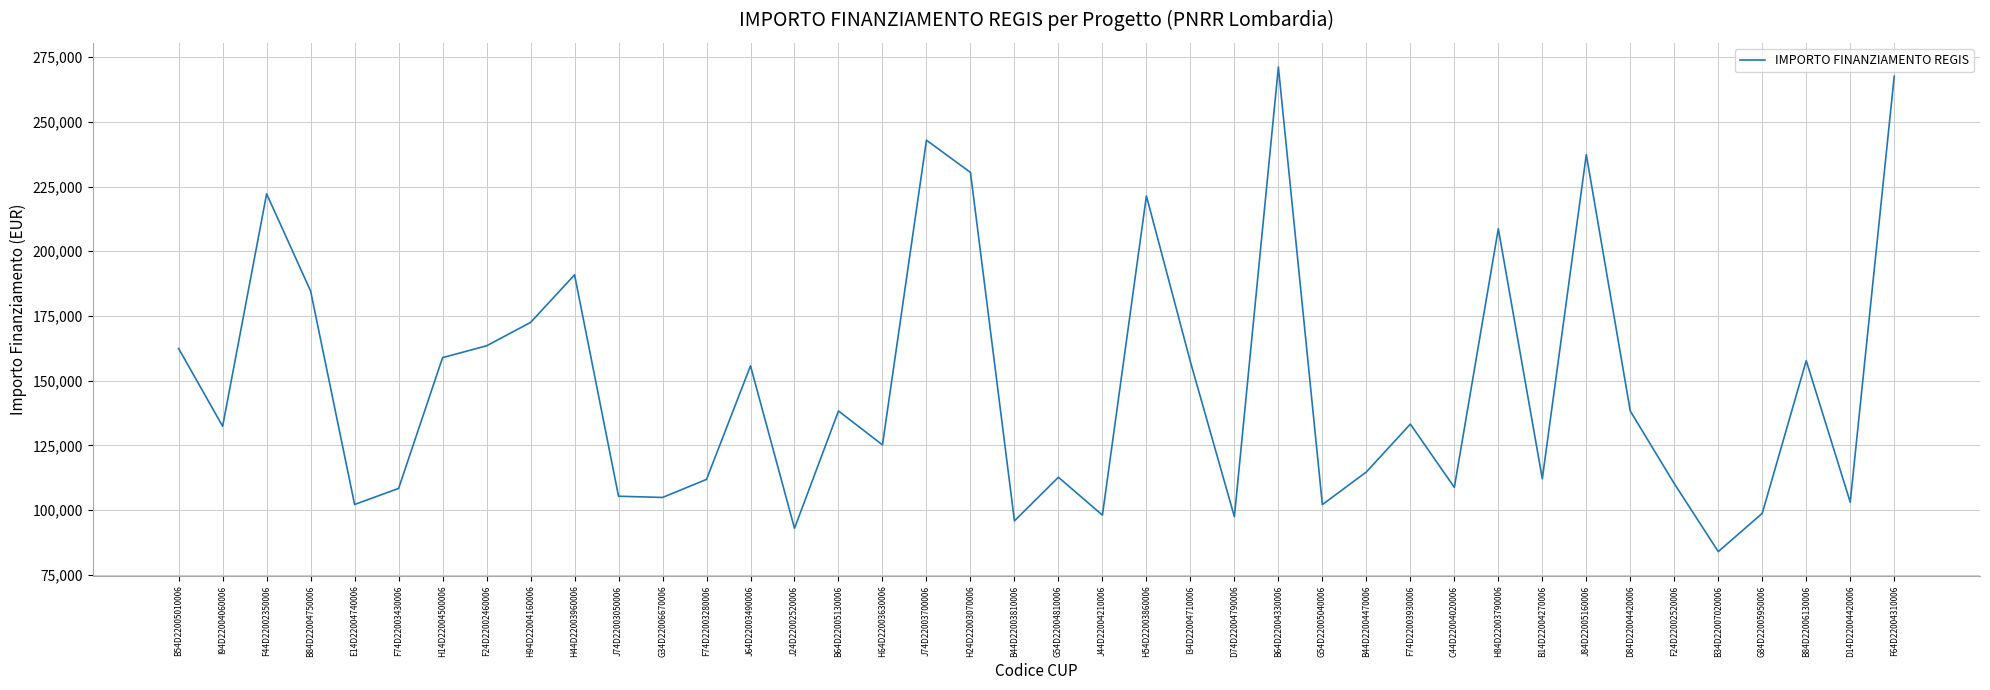

What is the sum of all values?

5936758.7